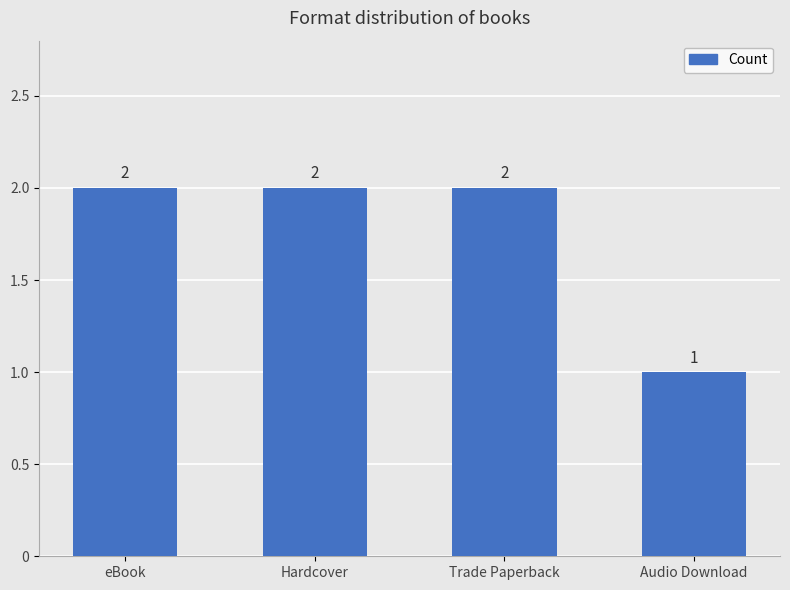

What is the value of the 2nd bar from the left?

2